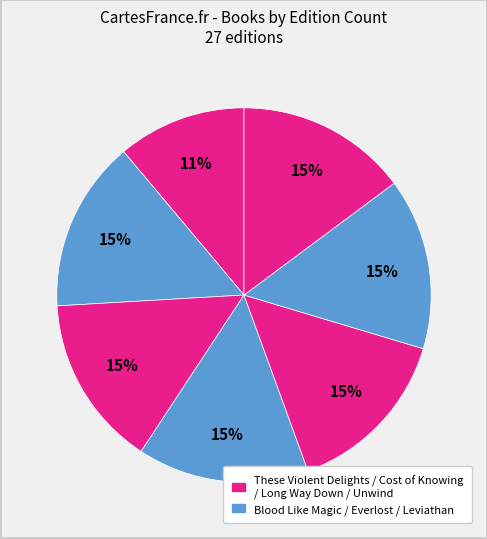

Is there any slice that represents more than half of the pie?

No